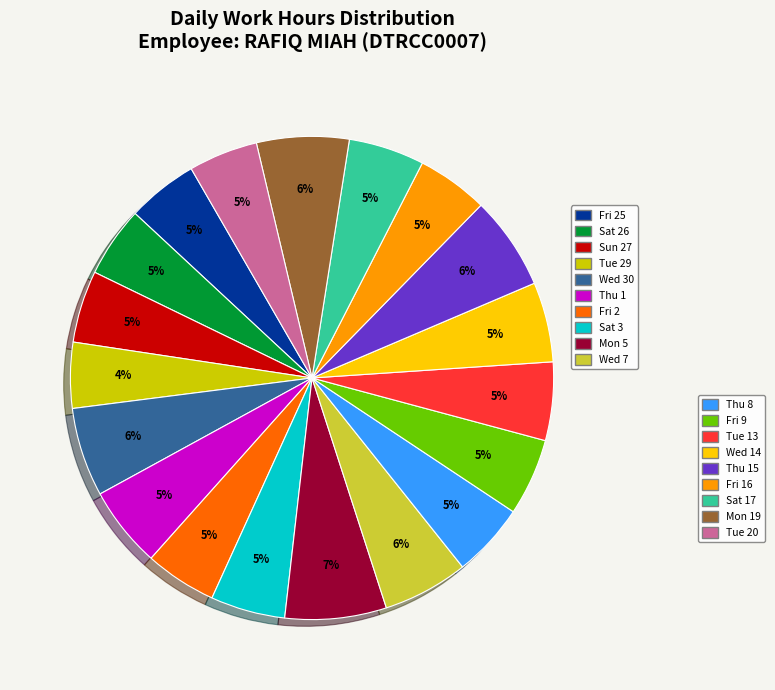

To the nearest percent, what is the average slice percentage?

5%